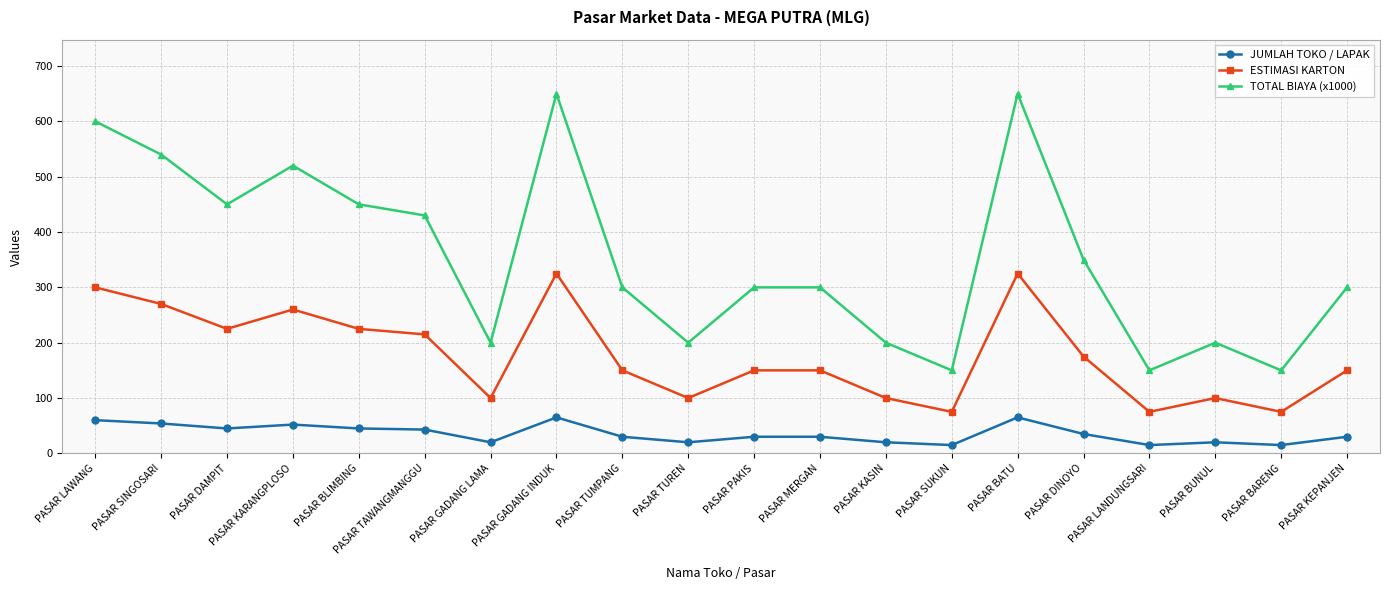

Is the value of TOTAL BIAYA (x1000) at PASAR LANDUNGSARI greater than the value of ESTIMASI KARTON at PASAR LANDUNGSARI?

Yes